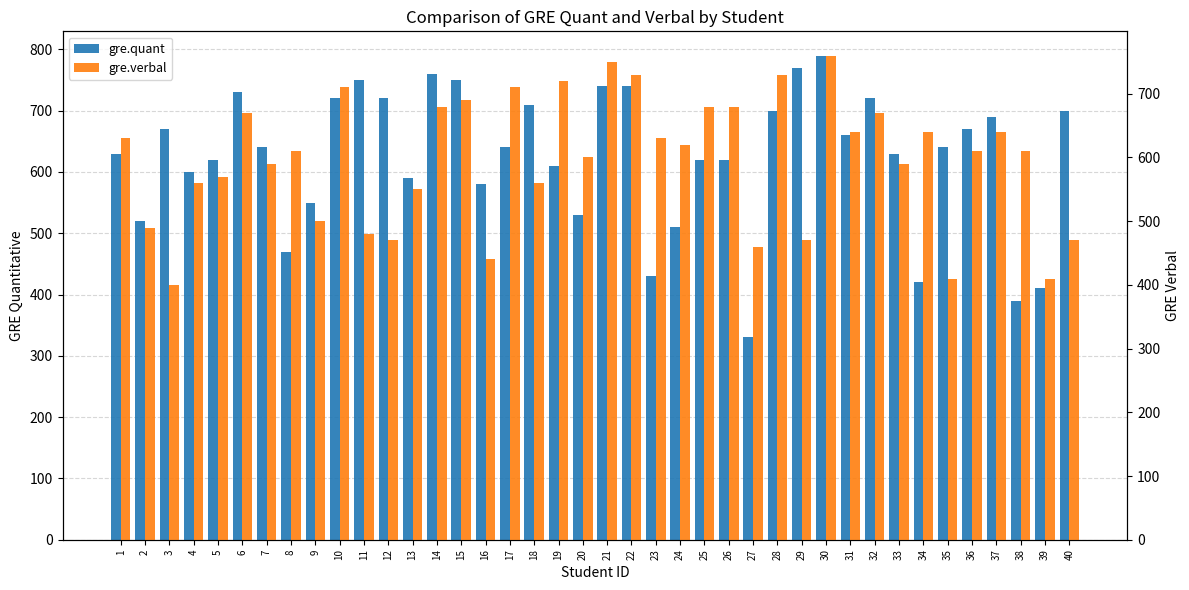

Reading right to left, list all the values displayed in this chart.

gre.quant: 40=700	39=410	38=390	37=690	36=670	35=640	34=420	33=630	32=720	31=660	30=790	29=770	28=700	27=330	26=620	25=620	24=510	23=430	22=740	21=740	20=530	19=610	18=710	17=640	16=580	15=750	14=760	13=590	12=720	11=750	10=720	9=550	8=470	7=640	6=730	5=620	4=600	3=670	2=520	1=630
gre.verbal: 40=470	39=410	38=610	37=640	36=610	35=410	34=640	33=590	32=670	31=640	30=760	29=470	28=730	27=460	26=680	25=680	24=620	23=630	22=730	21=750	20=600	19=720	18=560	17=710	16=440	15=690	14=680	13=550	12=470	11=480	10=710	9=500	8=610	7=590	6=670	5=570	4=560	3=400	2=490	1=630